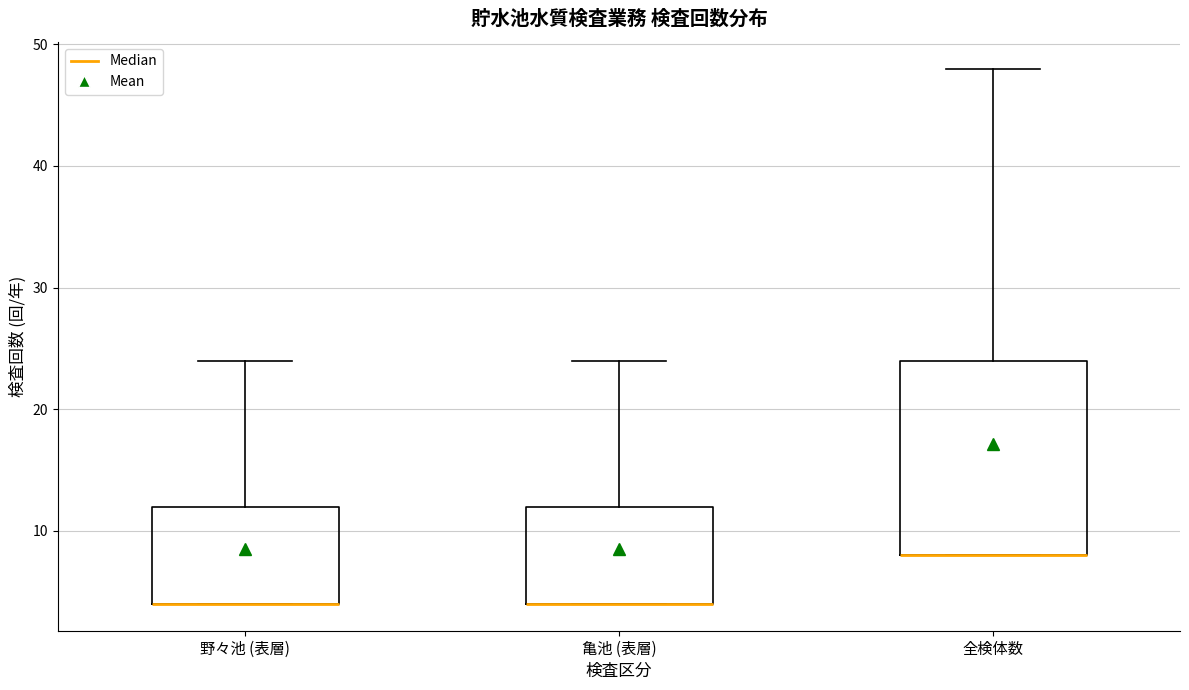

Where is the lower edge of the box for 野々池 (表層) on the y-axis? The values are not printed on the chart, so give them approximately, as read against the axis.

4